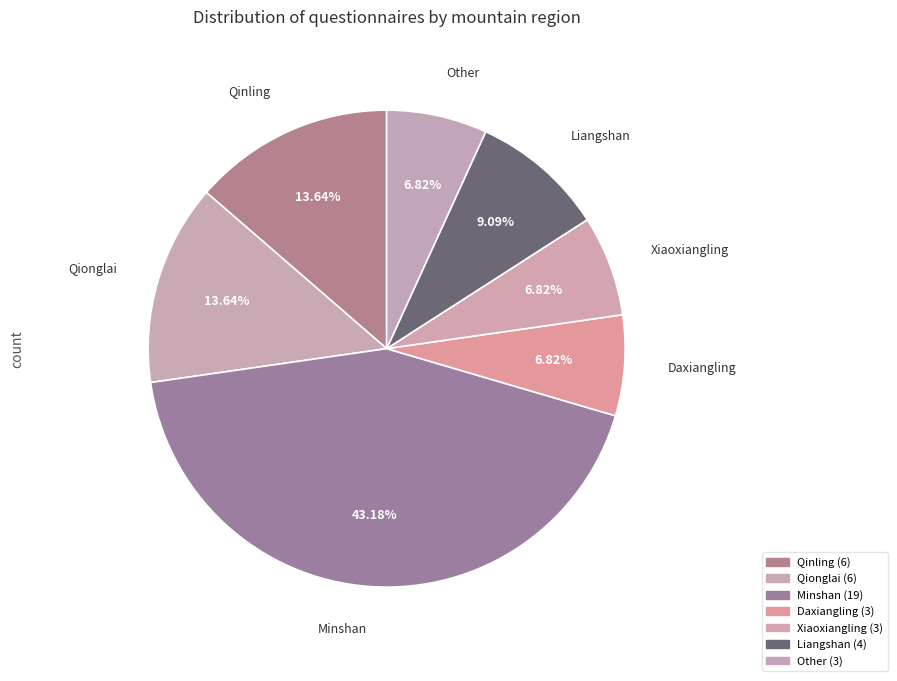

True or false: Qinling accounts for 14% of the total.

True